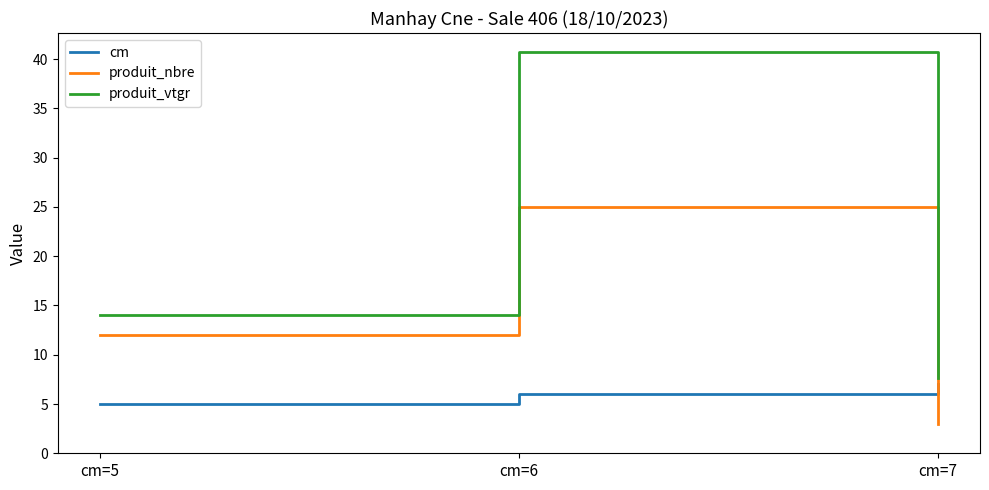

Does the chart display data point markers on the line(s)?

No